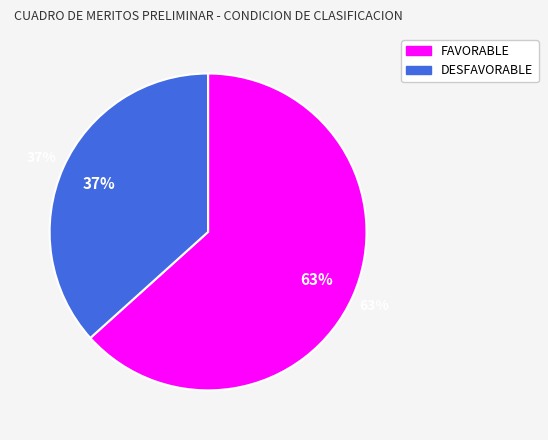

Is there any slice that represents more than half of the pie?

Yes